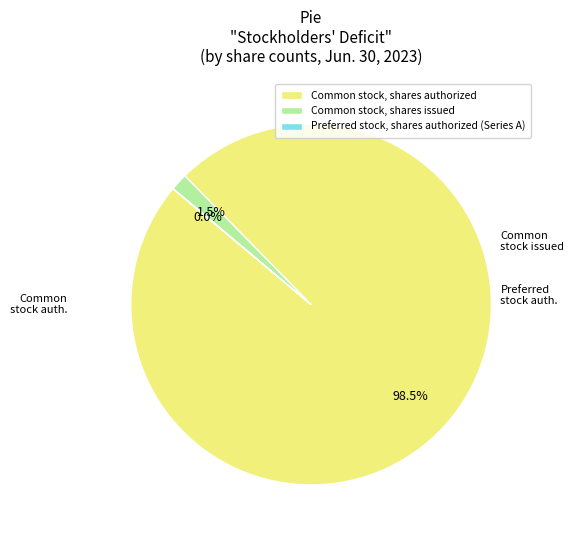

Which category has the biggest portion of the pie?

Common stock, shares authorized